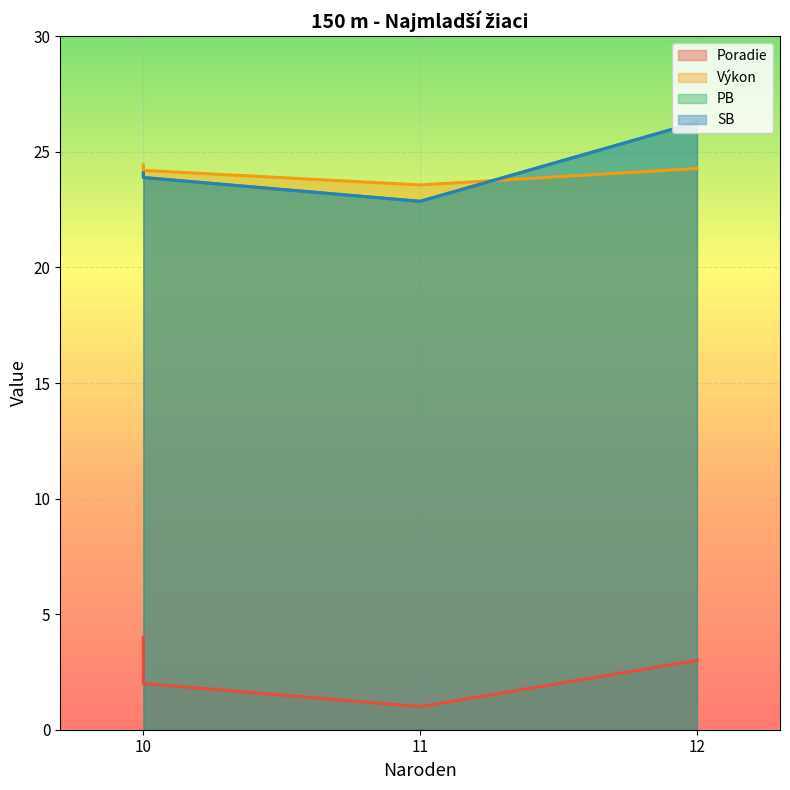

At 11, list the series in order from smallest to largest.

Poradie, PB, SB, Výkon